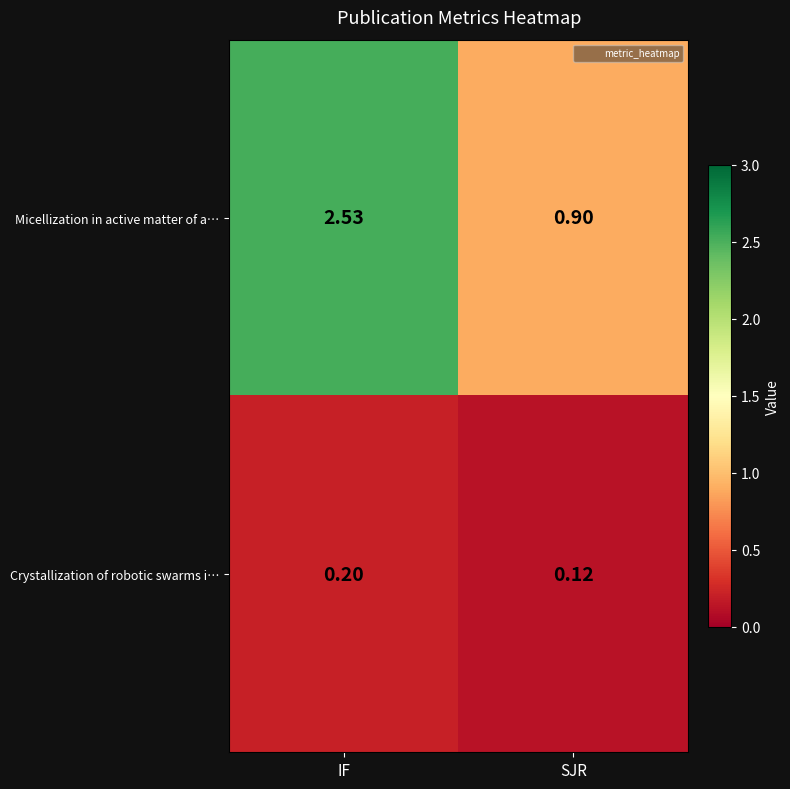

Rank the series at SJR from highest to lowest value.

Micellization in active matter of a…, Crystallization of robotic swarms i…